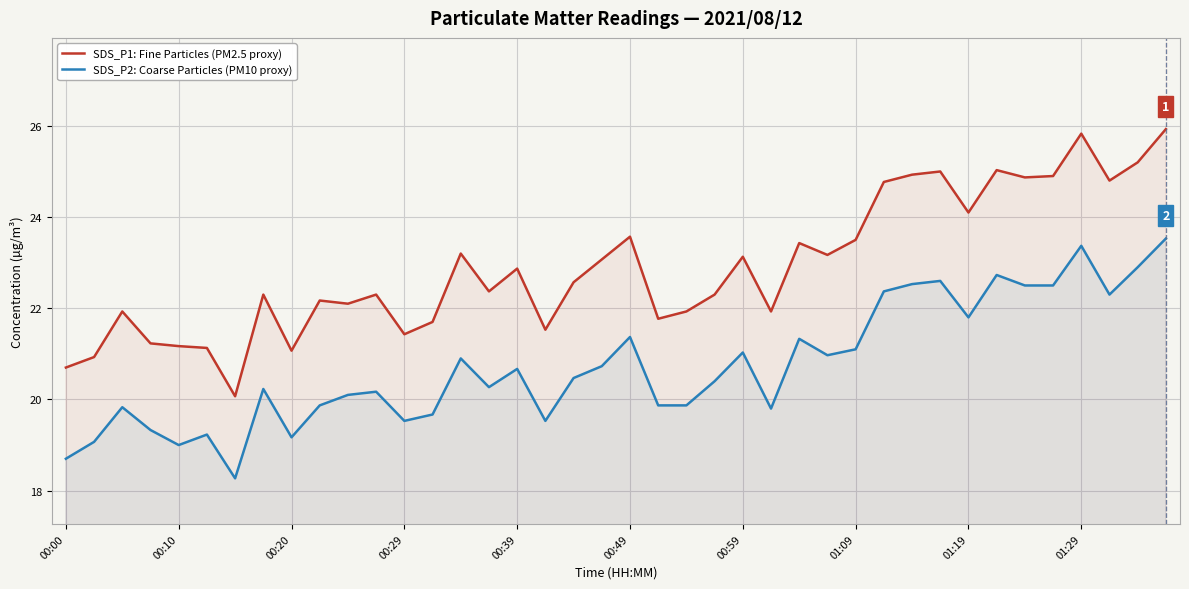

Which series has the largest range (max minus min)?

SDS_P1: Fine Particles (PM2.5 proxy)